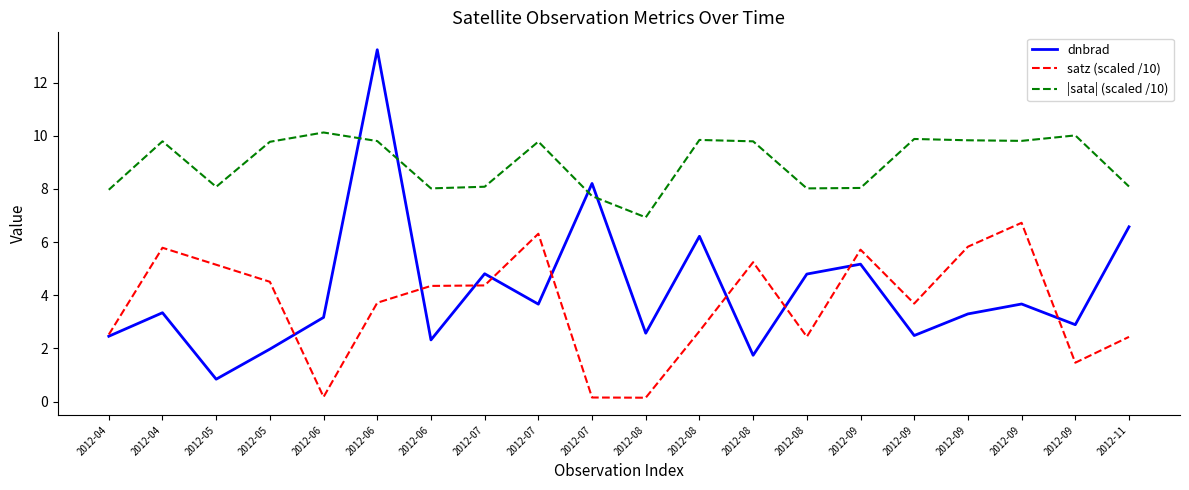

At how many categories does at least one series exceed 4?

20